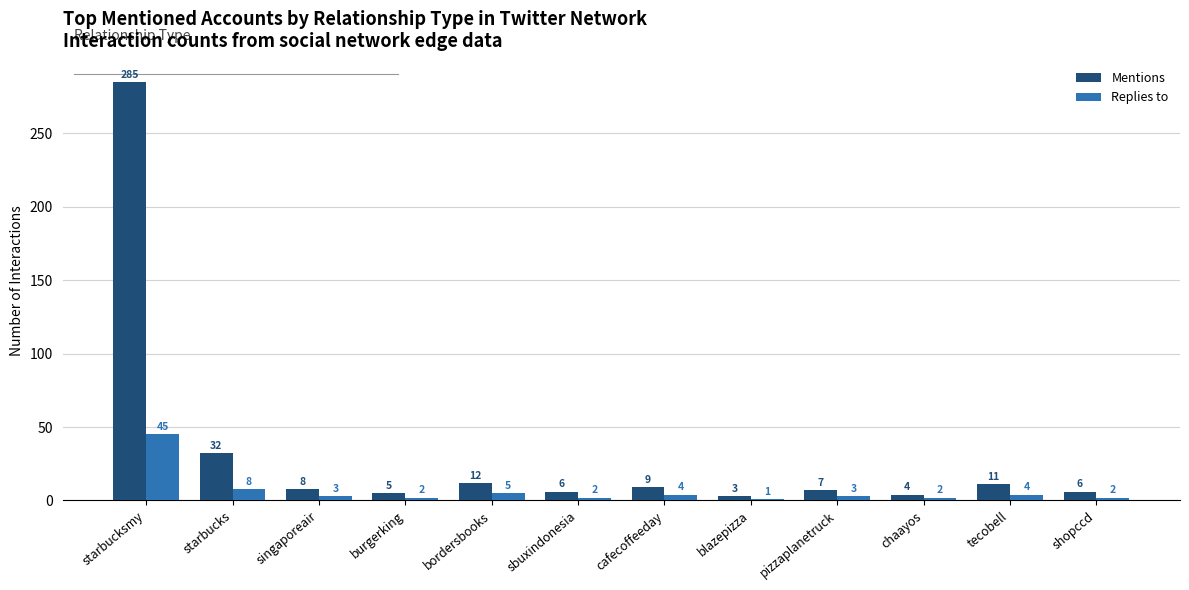

At cafecoffeeday, list the series in order from smallest to largest.

Replies to, Mentions